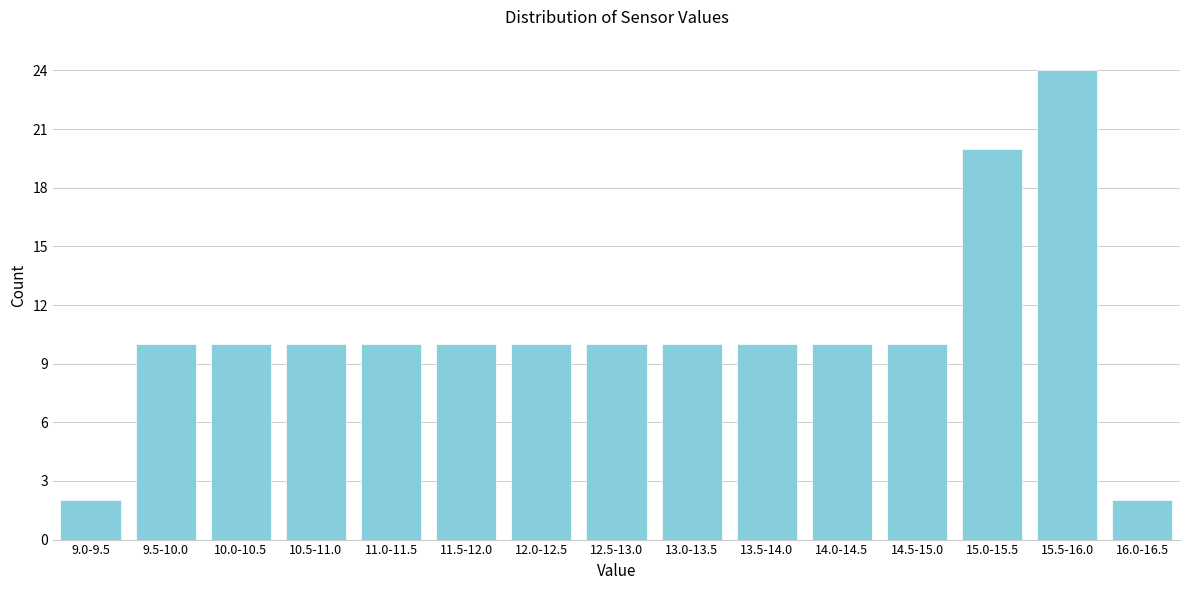

Reading right to left, what are all the values shown in this chart?

2	24	20	10	10	10	10	10	10	10	10	10	10	10	2